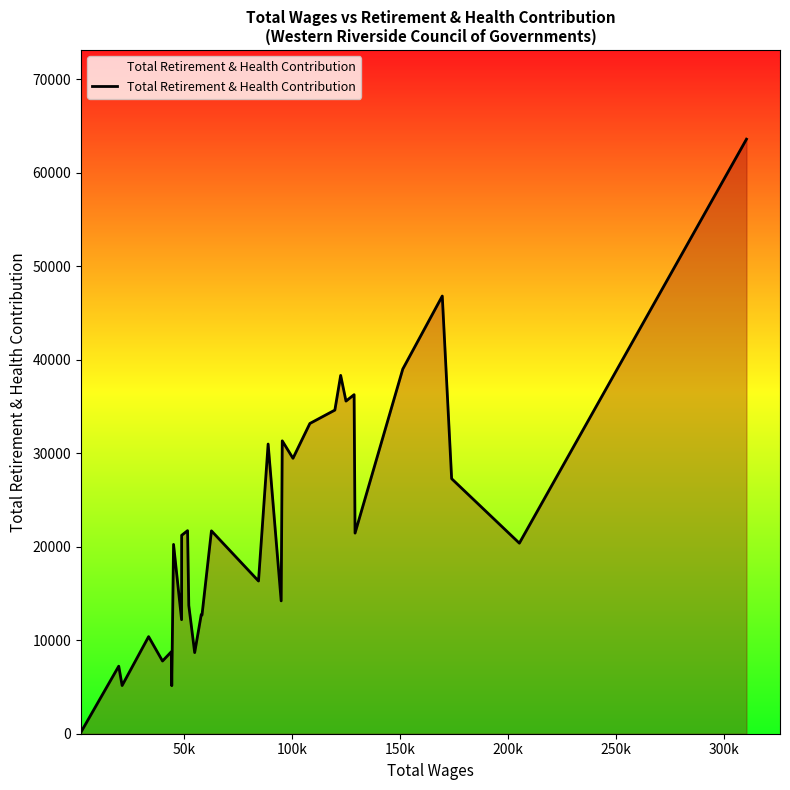

What is the maximum value shown in the chart?

63568